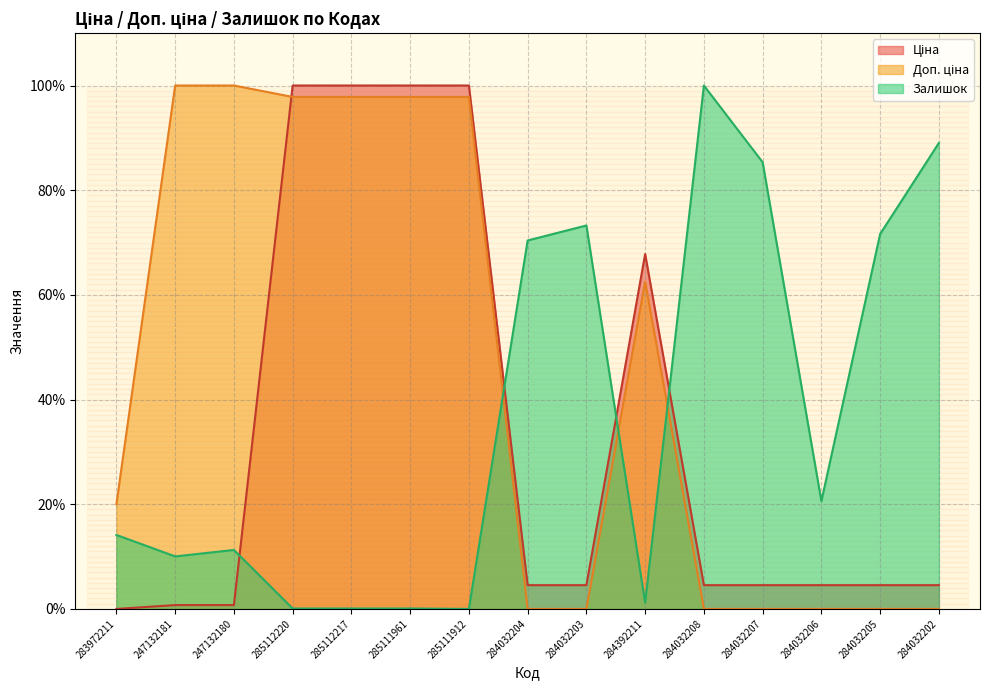

Which series has the largest total across all categories?

Доп. ціна